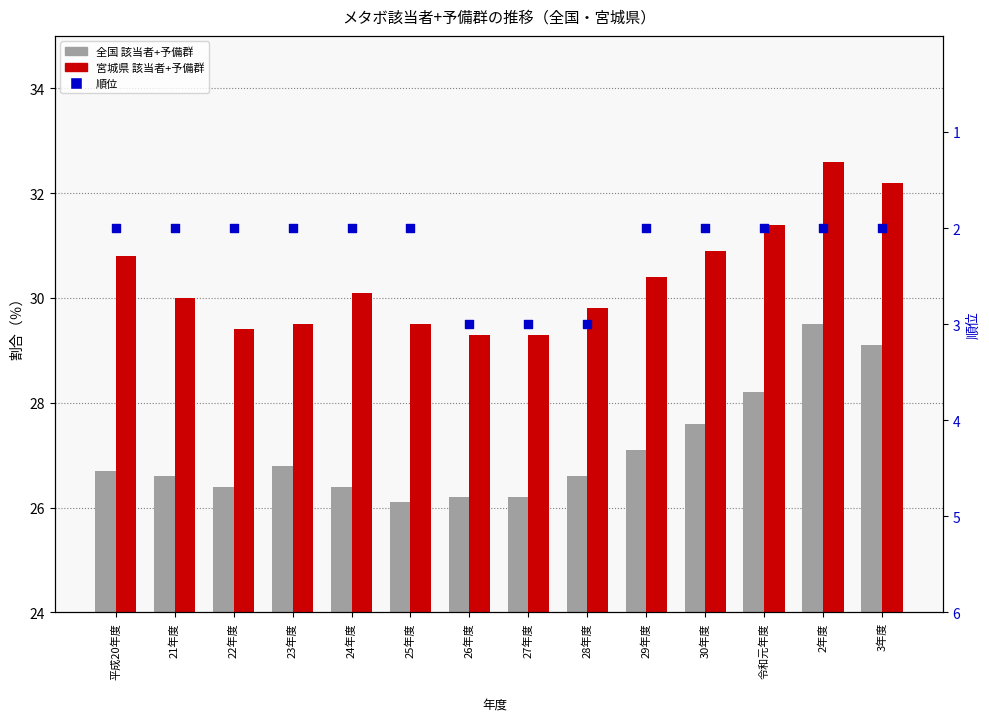

What is the total value across all series at 23年度?

58.3